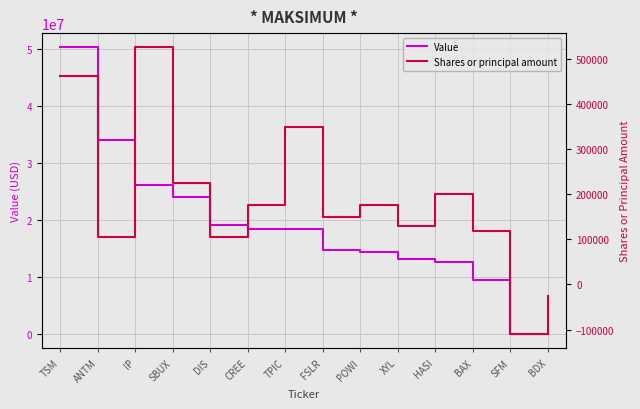

What is the difference between the highest and lowest values at FSLR?

14688000